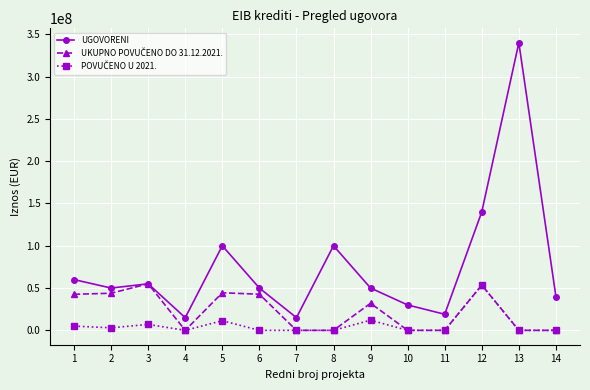

What is the maximum value for UGOVORENI?

340000000.0